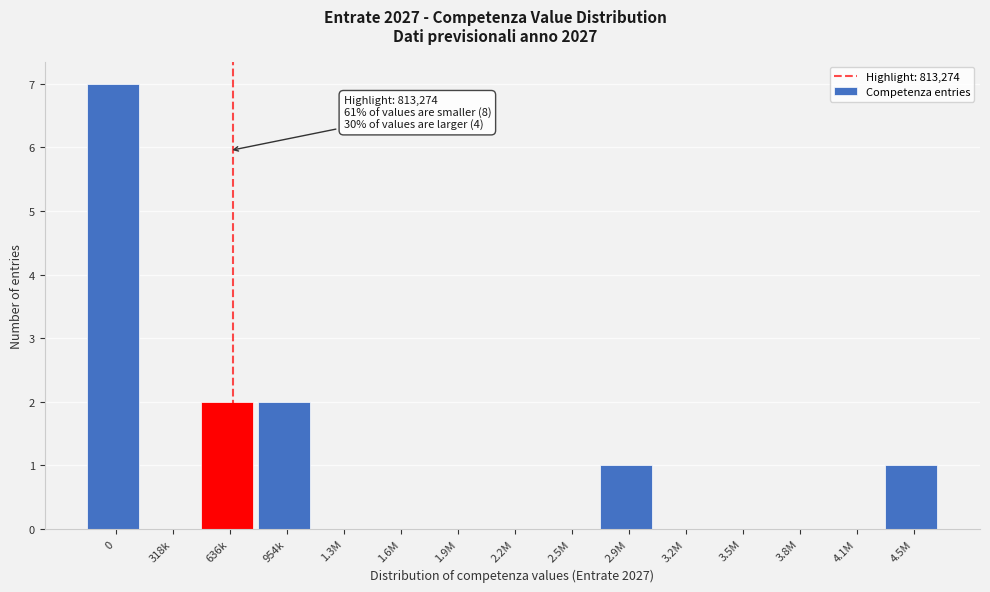

Reading right to left, extract all data points from this chart.

4.5M=1	4.1M=0	3.8M=0	3.5M=0	3.2M=0	2.9M=1	2.5M=0	2.2M=0	1.9M=0	1.6M=0	1.3M=0	954k=2	636k=2	318k=0	0=7